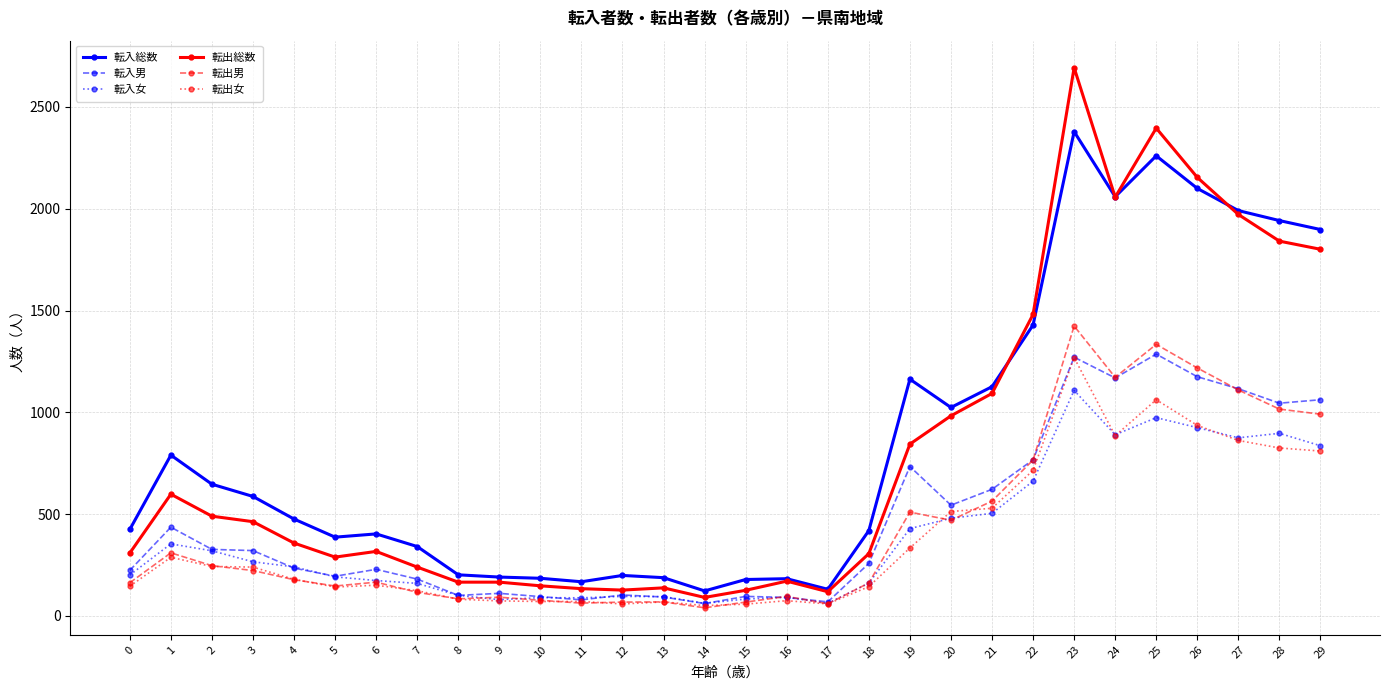

Is the value of 転出総数 at 4 greater than the value of 転入男 at 4?

Yes